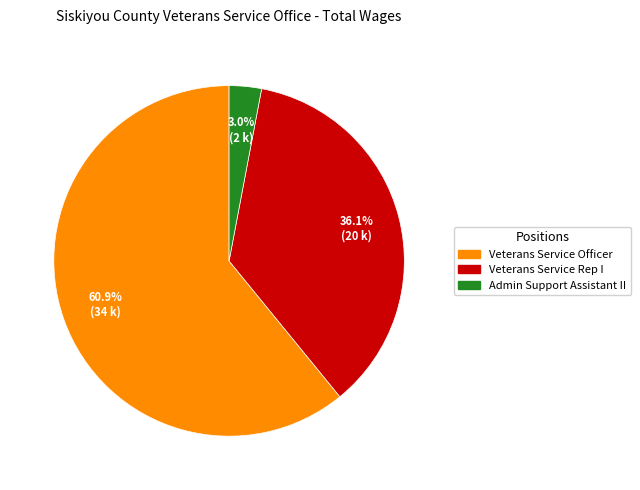

To the nearest percent, what is the combined percentage of Admin Support Assistant II and Veterans Service Rep I?

39%